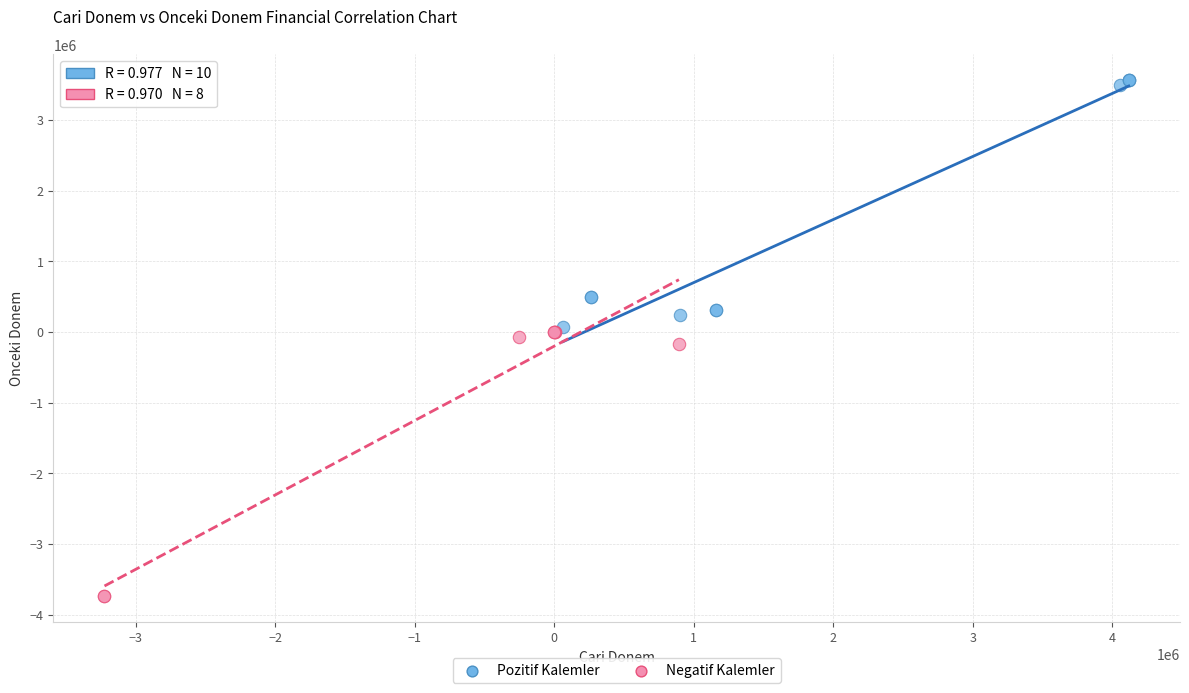

Which series reaches the maximum Y coordinate?

Pozitif Kalemler